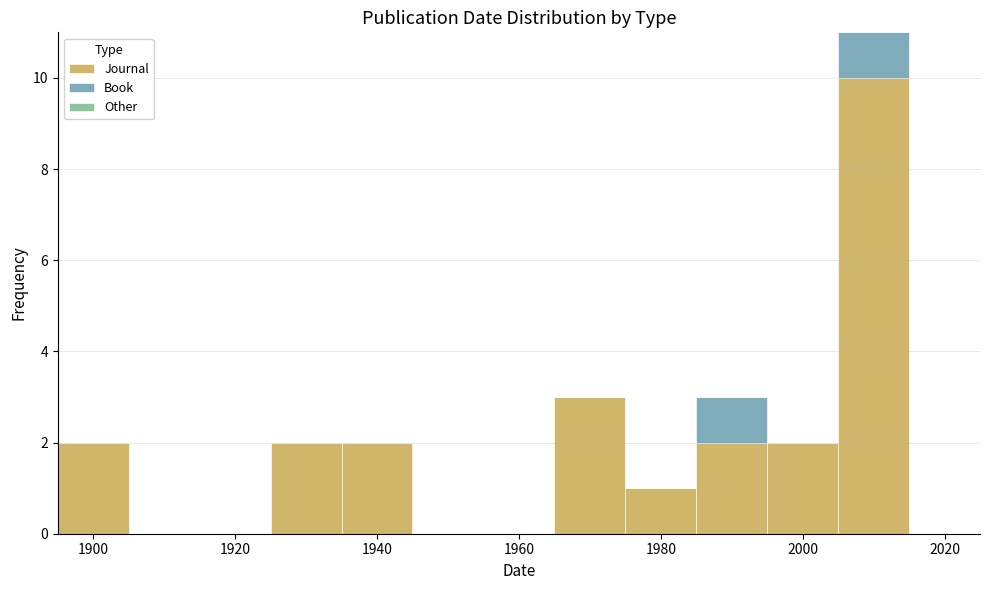

Which range on the x-axis has the tallest stacked bar (by total height)?

2005 to 2015